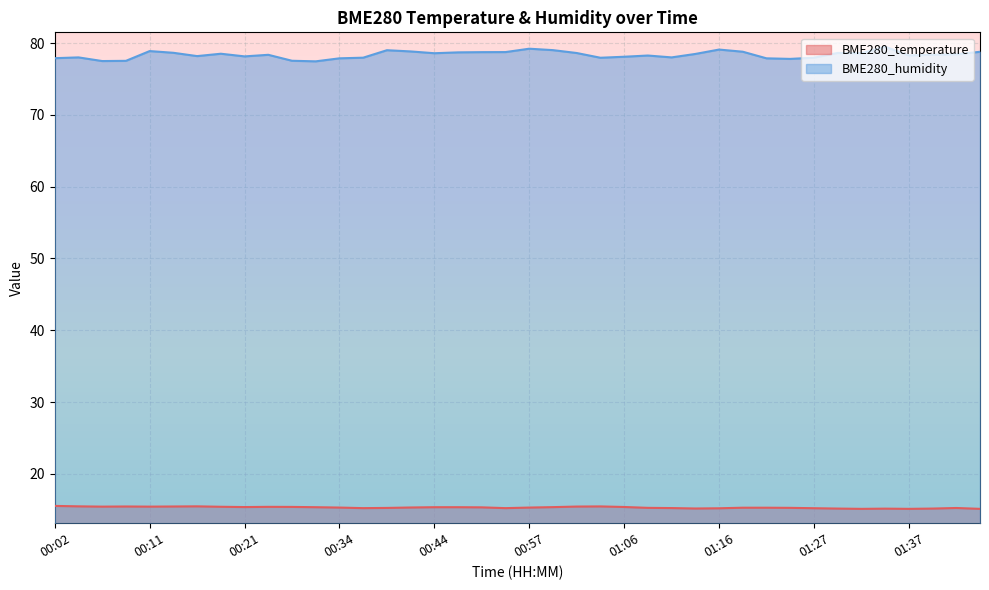

True or false: BME280_temperature and BME280_humidity intersect in this chart.

False